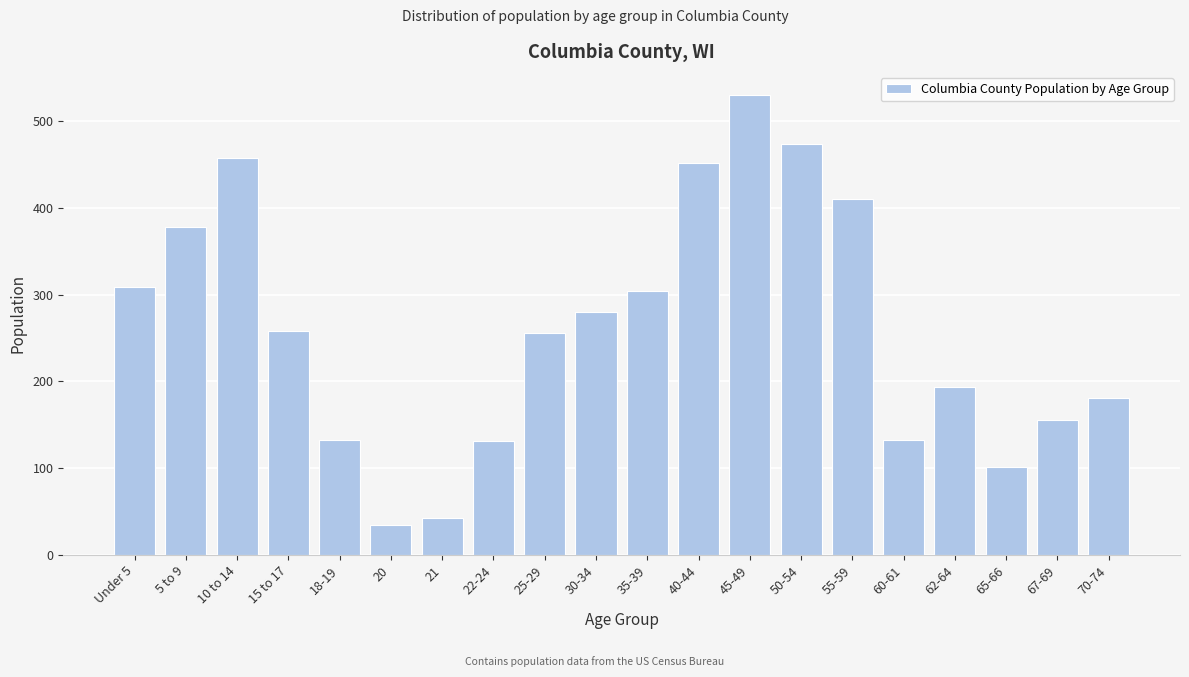

What is the approximate value at Under 5, to the nearest 5?

310